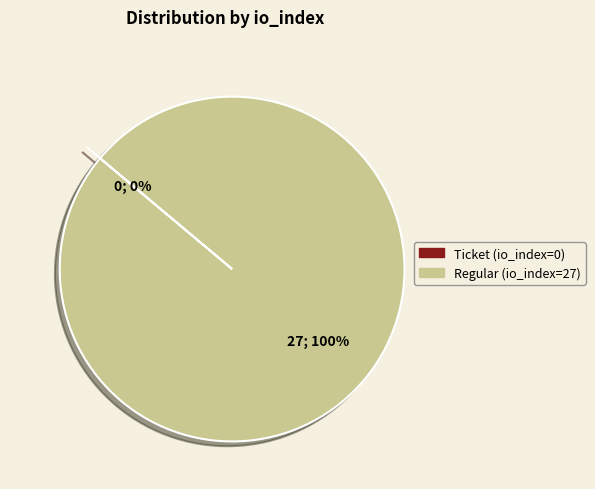

To the nearest percent, what is the combined percentage of Ticket (io_index=0) and Regular (io_index=27)?

100%